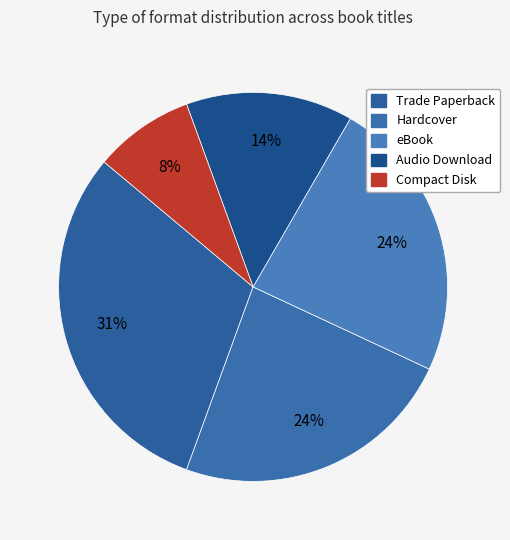

What percentage is the eBook slice, to the nearest percent?

24%